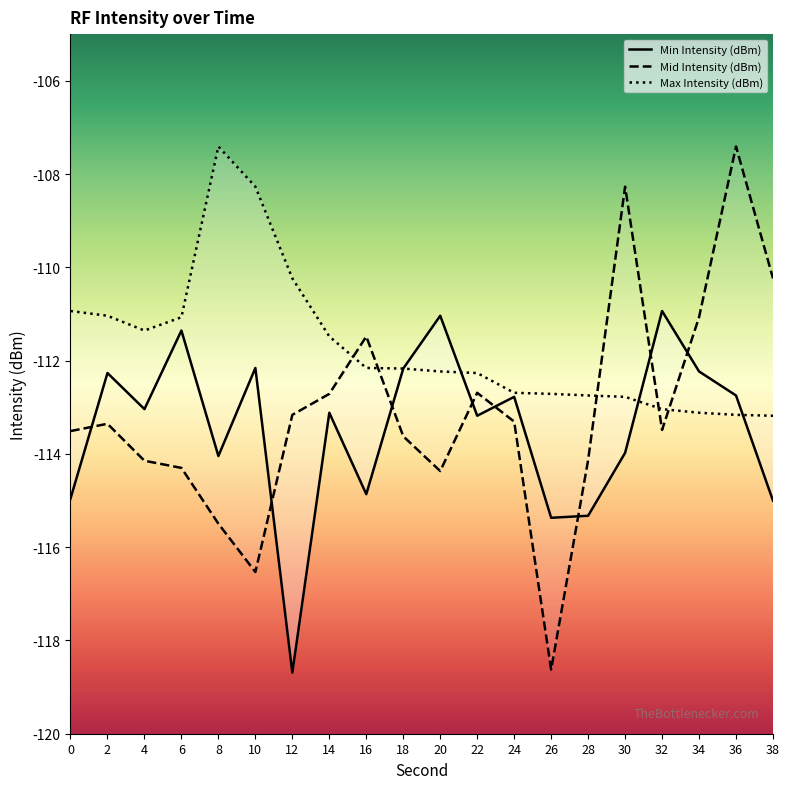

What is the value of the Min Intensity (dBm) point at the 4th from the left?

-111.4